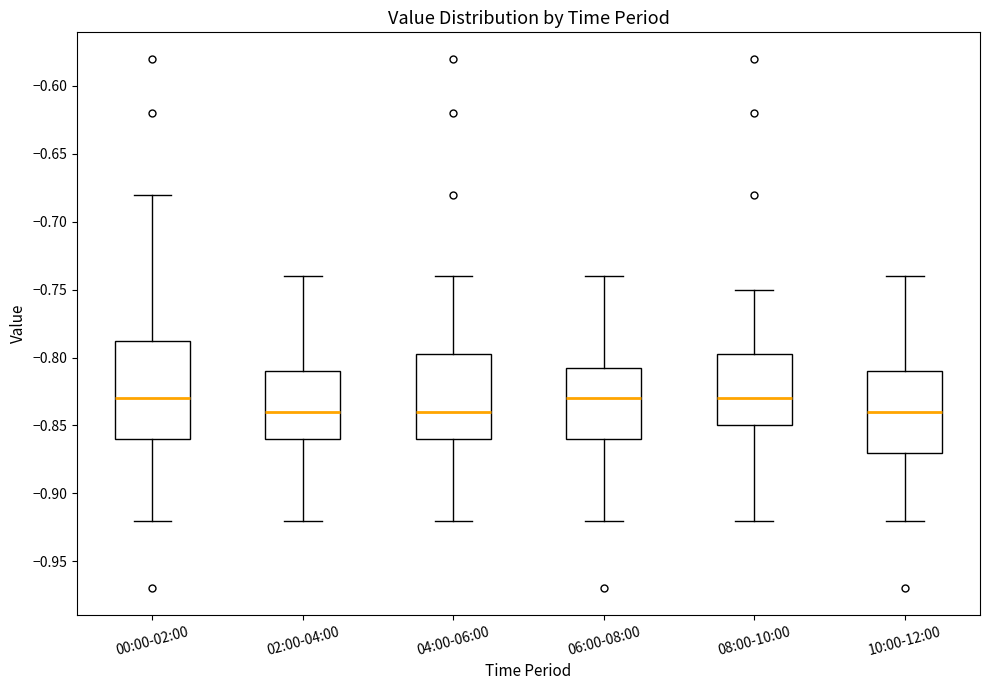

Comparing the boxes themselves (not the whiskers), which one is the tallest?

00:00-02:00